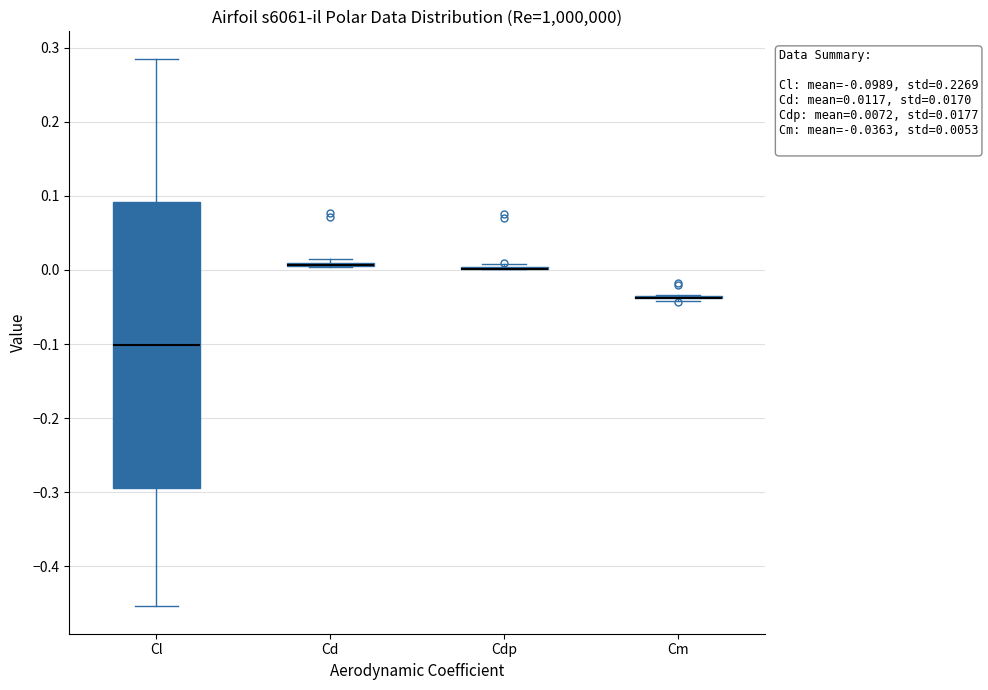

Comparing the boxes themselves (not the whiskers), which one is the tallest?

Cl